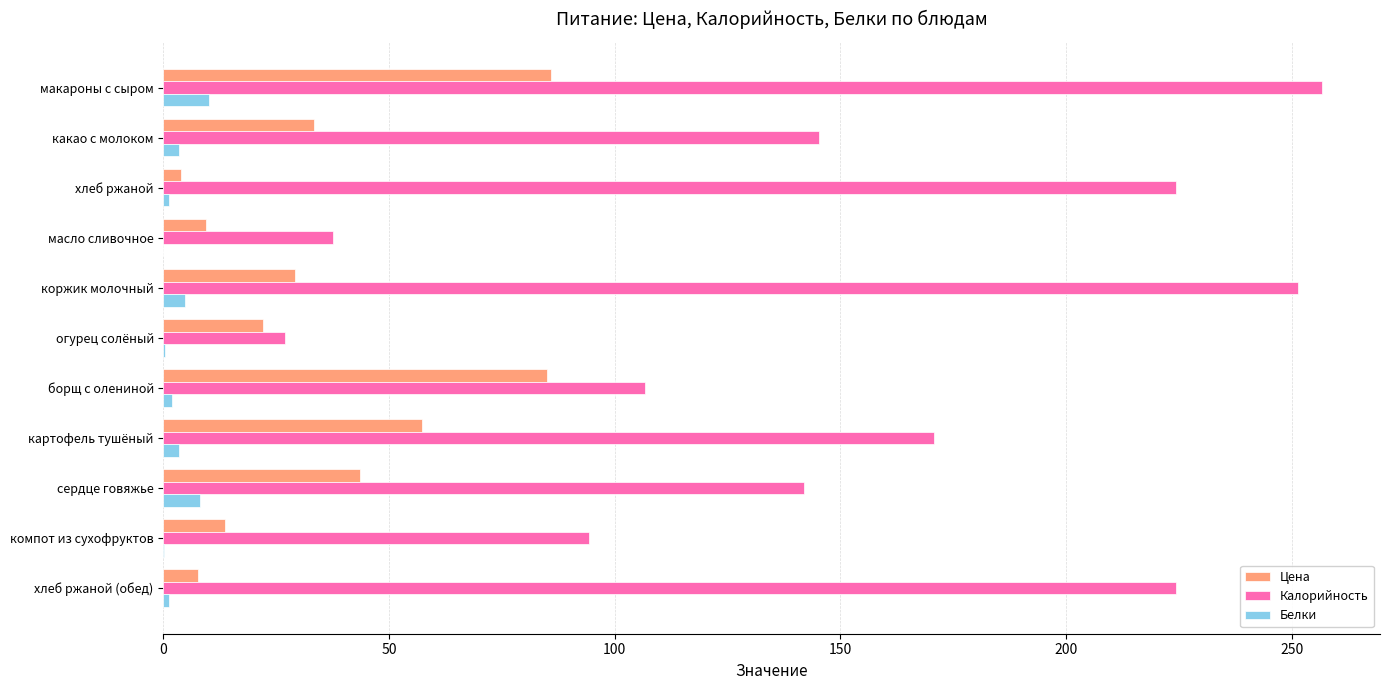

How many series are shown in this chart?

3